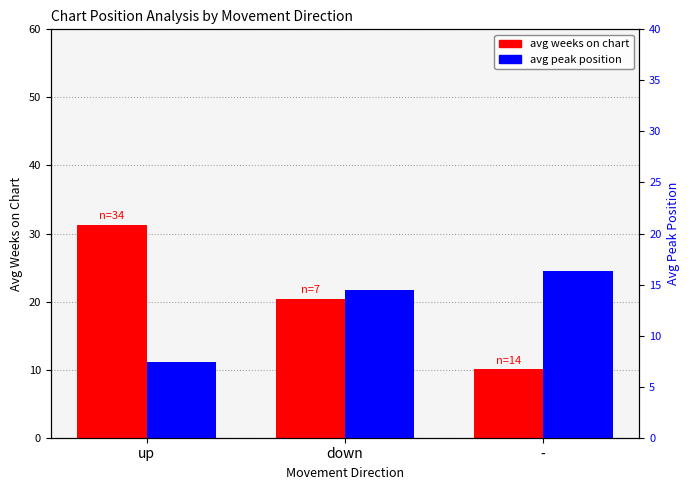

Which series changed the most between down and -?

avg weeks on chart